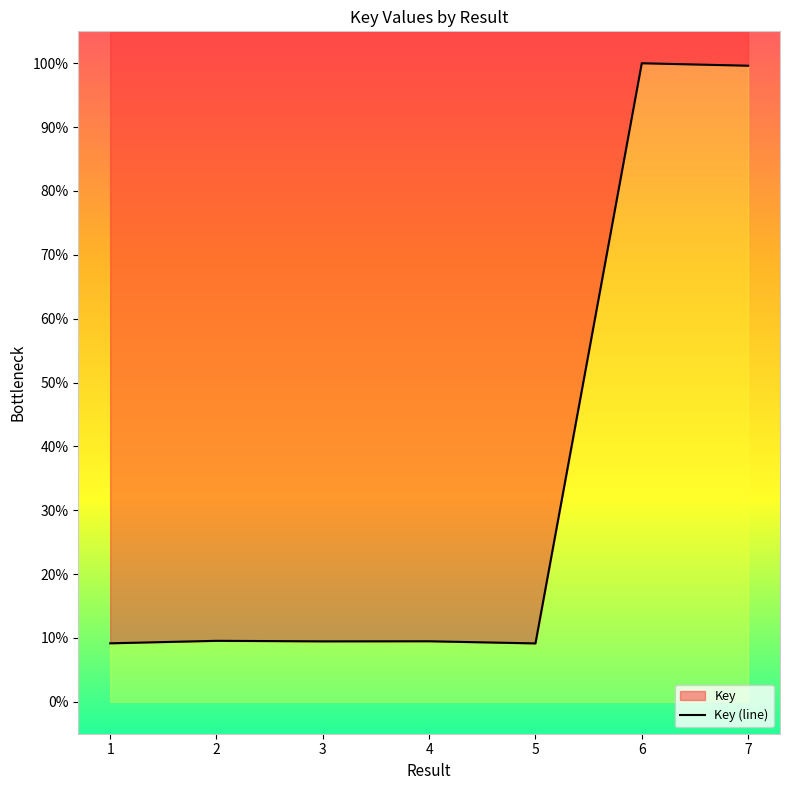

The chart shows a value of 9.5 at 3. True or false?

True